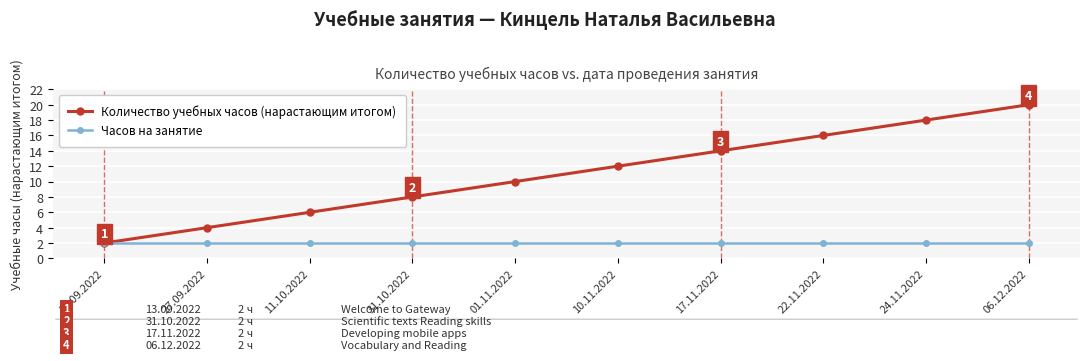

What is the difference between the highest and lowest values at 31.10.2022?

6